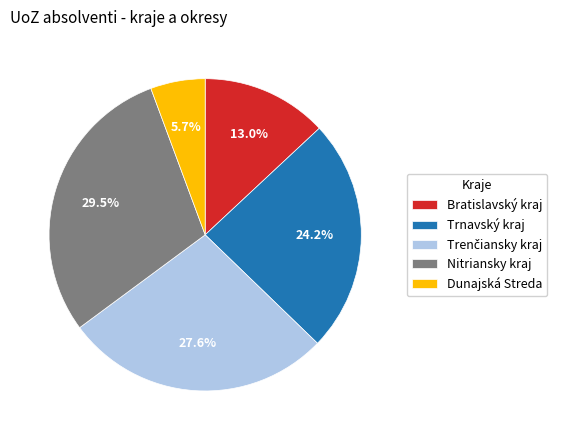

To the nearest percent, what is the average slice percentage?

20%